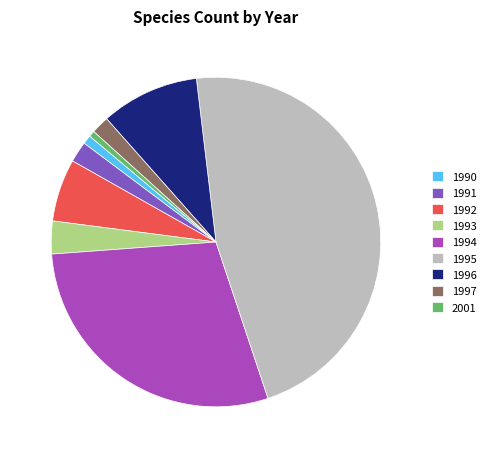

Count the number of slices in the pie.

9